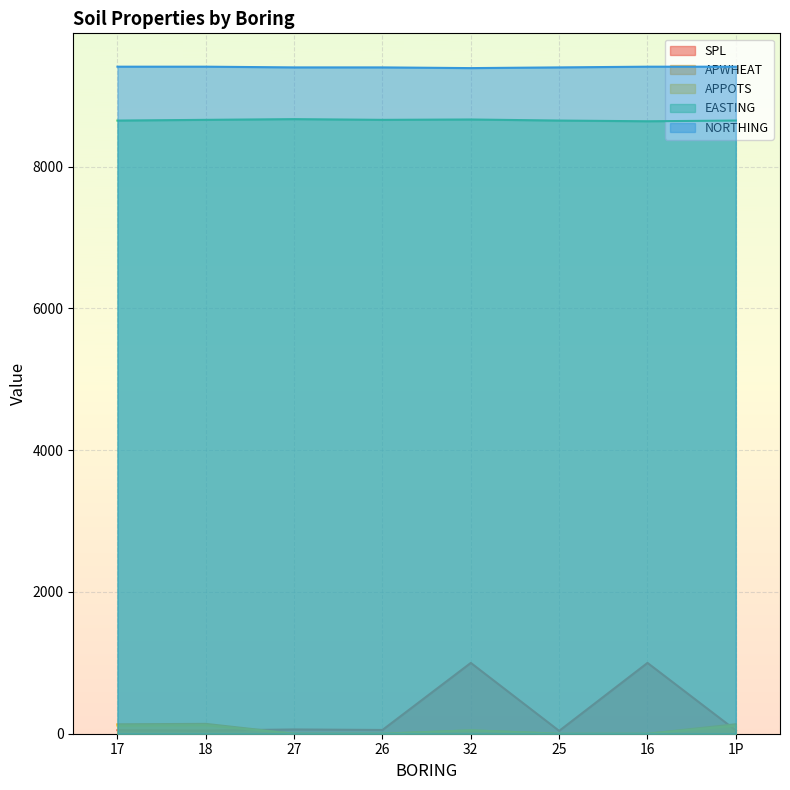

Rank the categories by APPOTS value from lowest to highest.

27, 26, 25, 16, 32, 1P, 17, 18